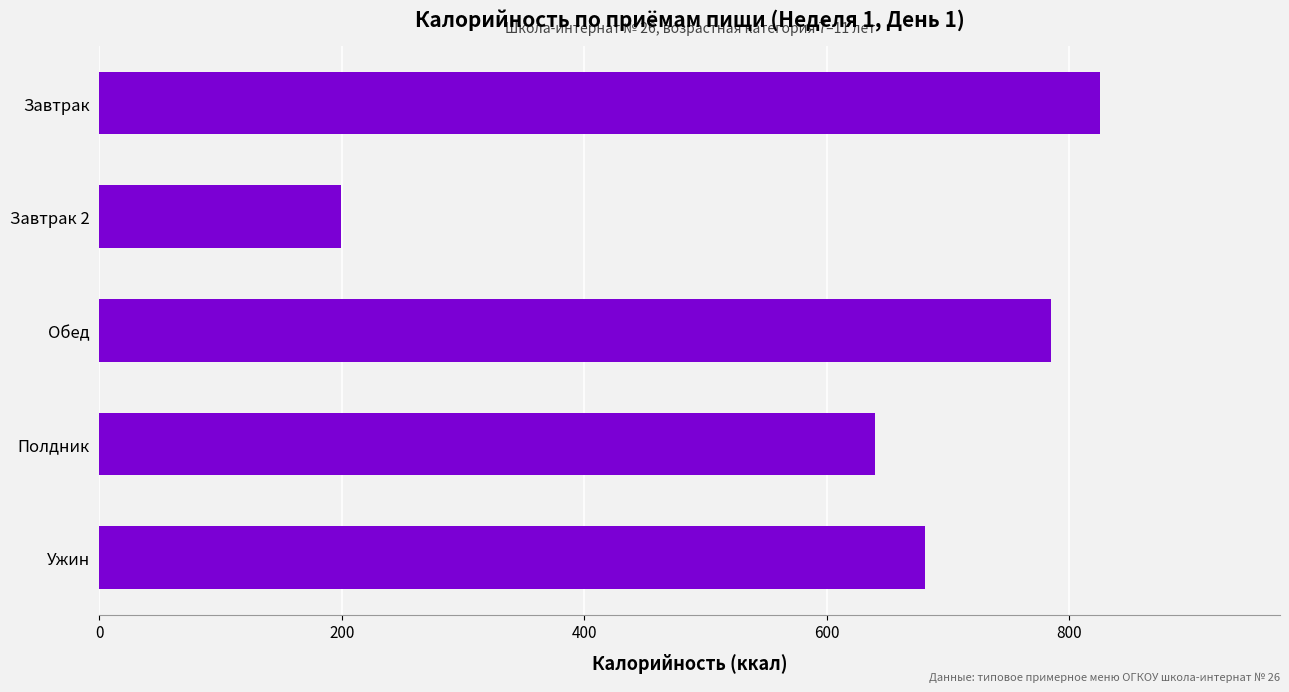

Are the bars horizontal?

Yes